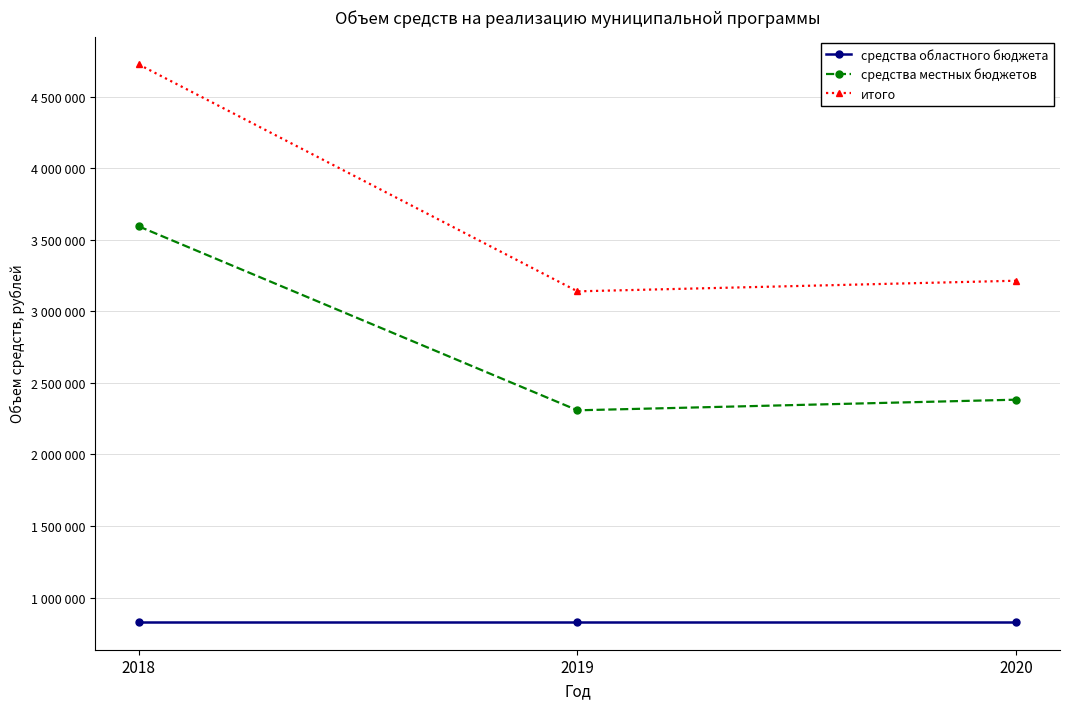

Rank the series by their average value, from highest to lowest.

итого, средства местных бюджетов, средства областного бюджета